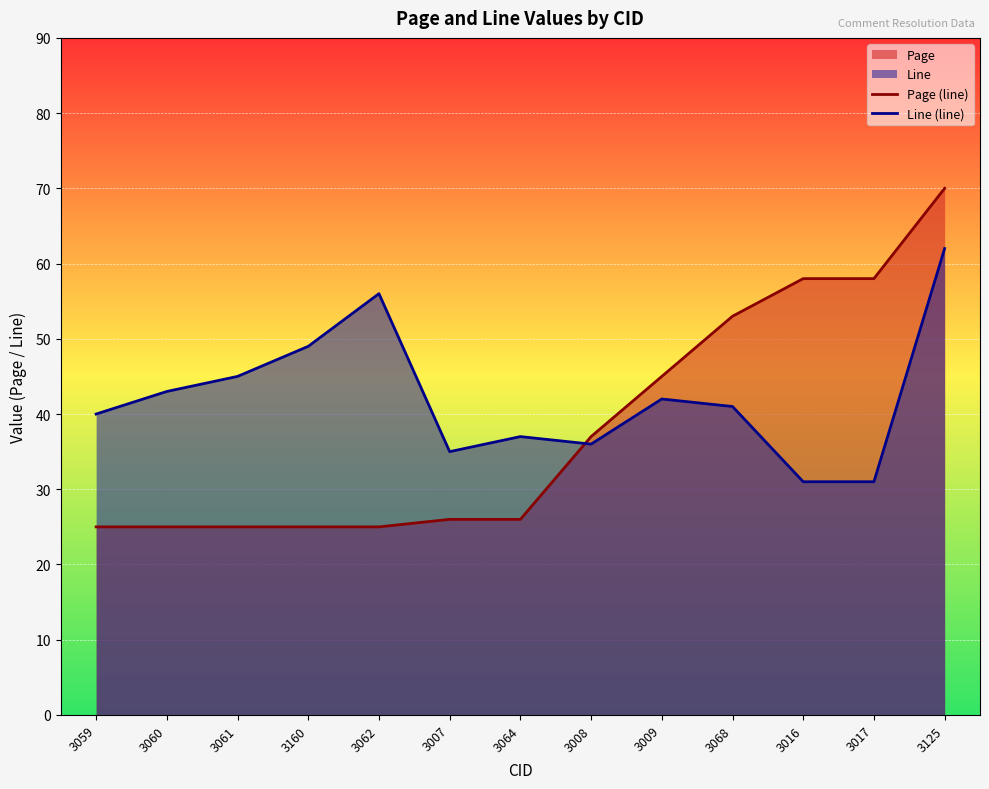

Is it true that Page (line) equals 58 at 3016?

True